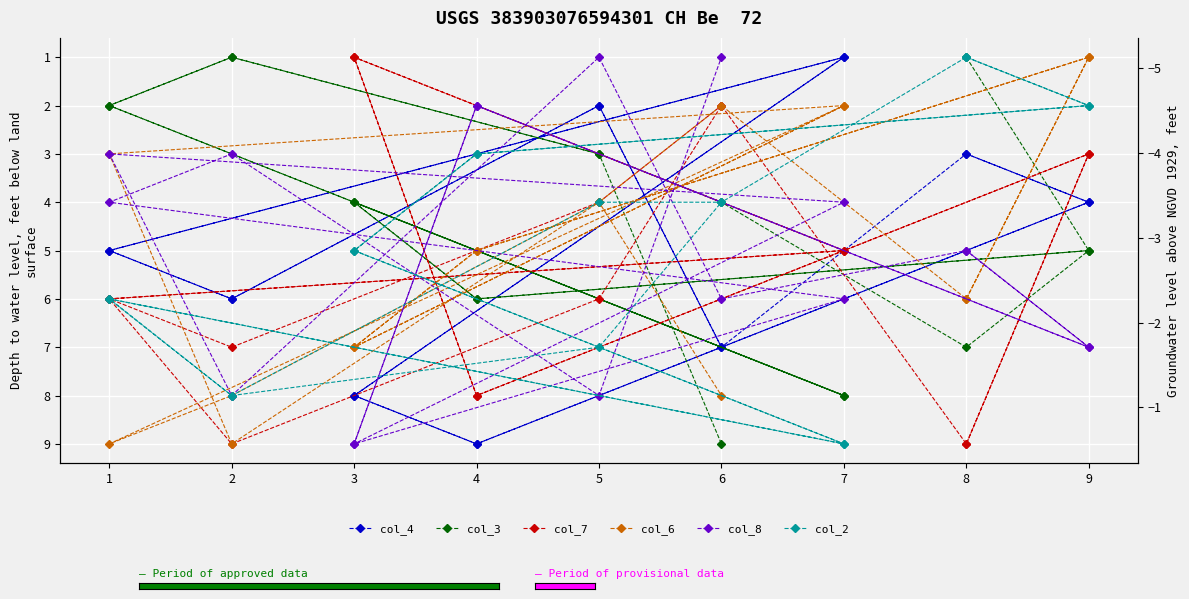

At how many categories does at least one series exceed 4?

18